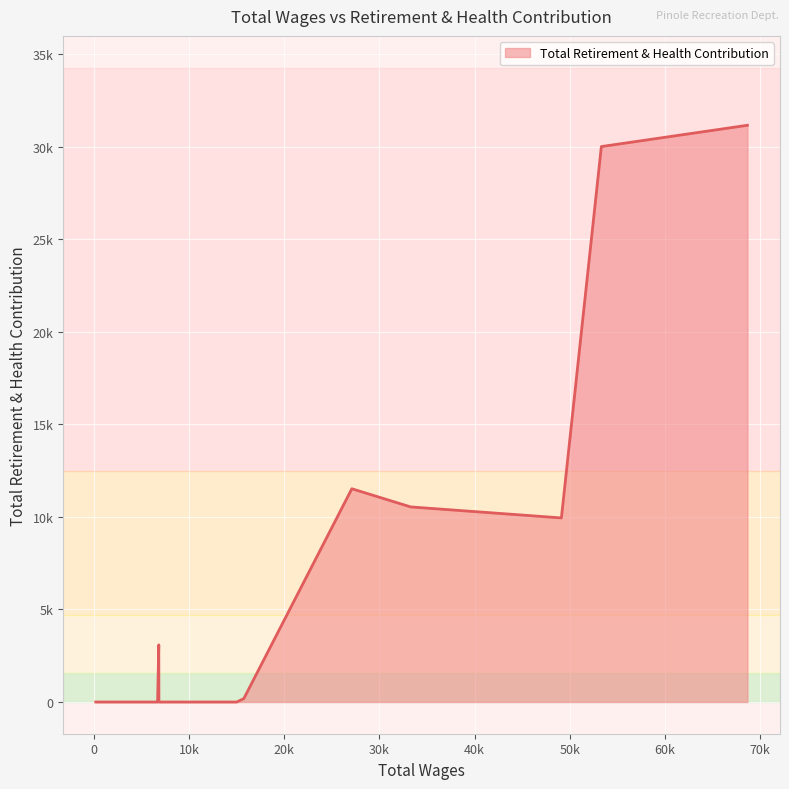

Where is the data nearest to the value 15582?

4